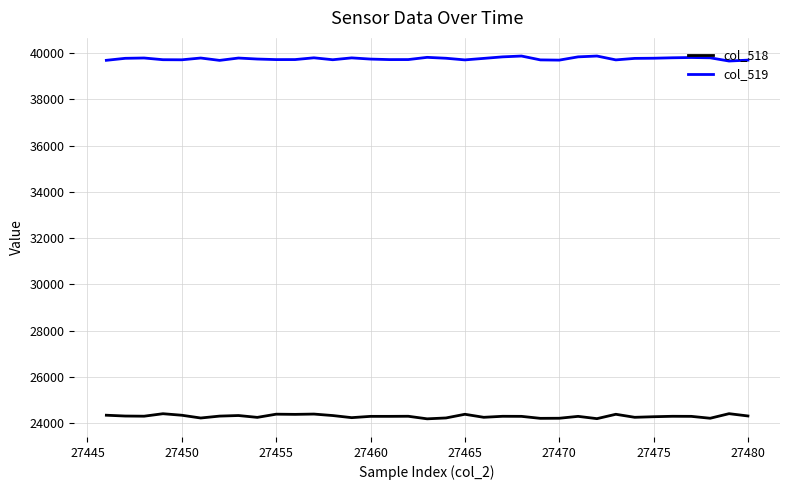

True or false: col_519 and col_518 cross at least once.

False